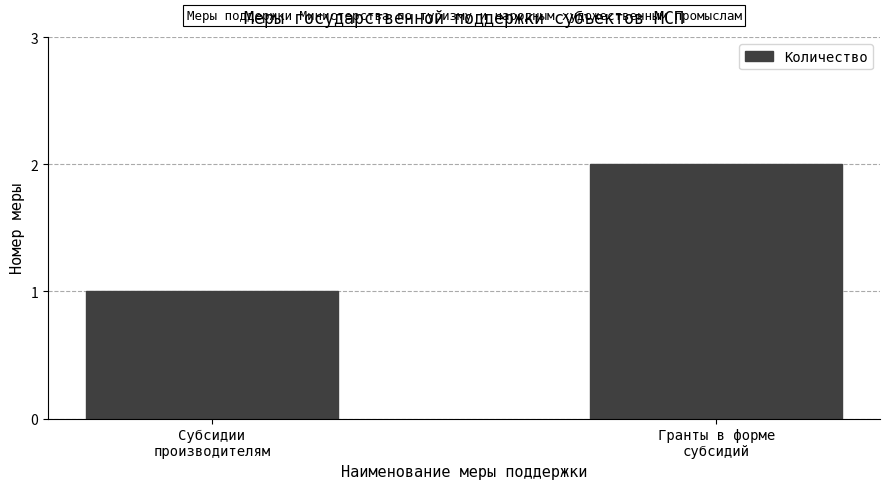

True or false: the data shows 2 at Гранты в форме
субсидий.

True